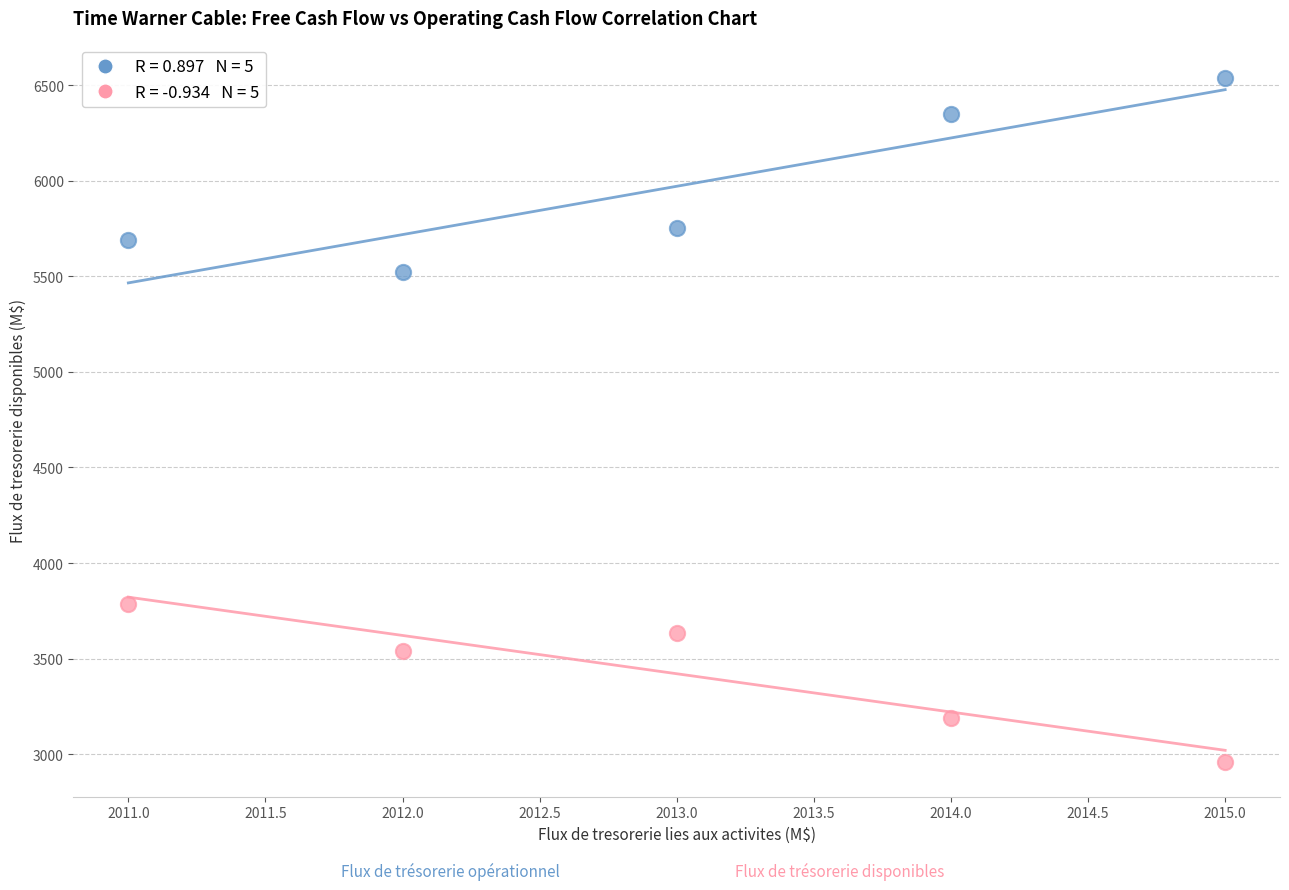

Across all series, what Y value is closest to 4748?

5525